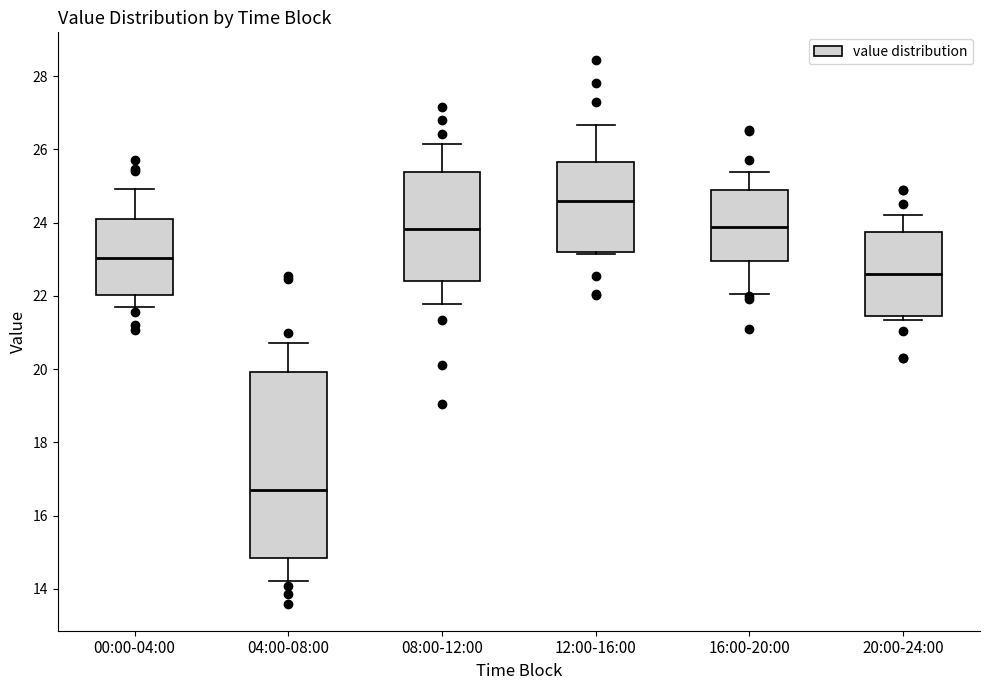

Which box is the tallest, from its lower edge to its upper edge?

04:00-08:00